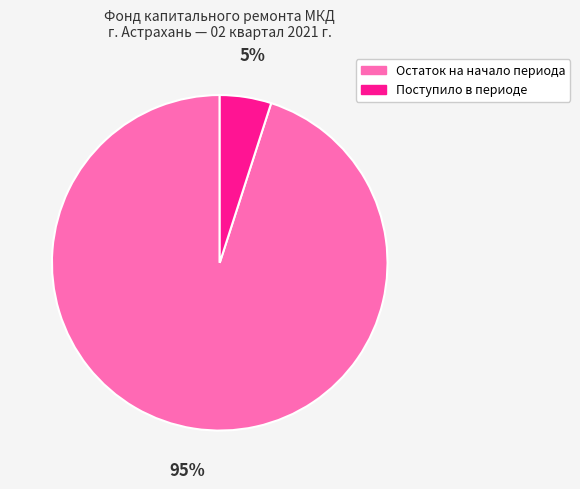

Which has a higher value, Остаток на начало периода or Поступило в периоде?

Остаток на начало периода